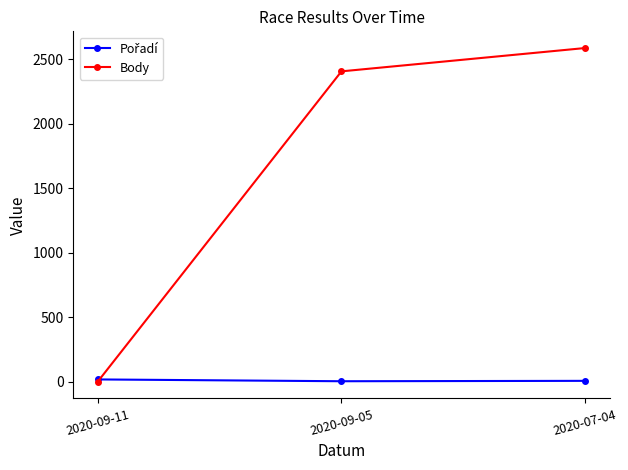

What position from the left is 2020-07-04?

3